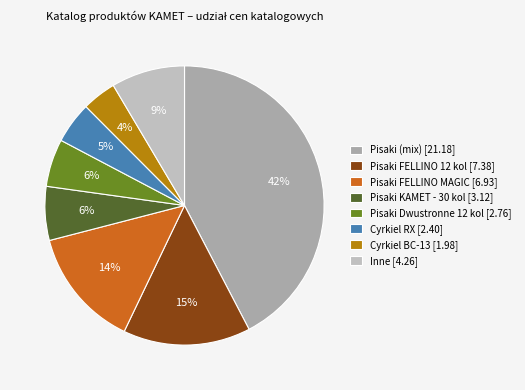

Which category has the smallest portion of the pie?

Cyrkiel BC-13 [1.98]